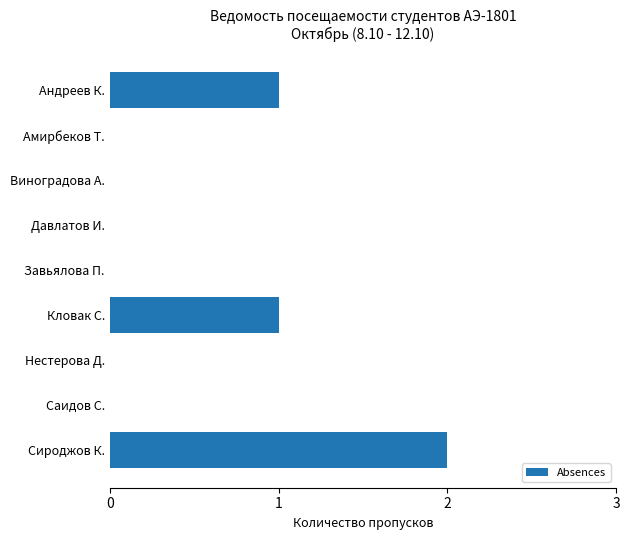

Does the chart contain stacked bars?

No